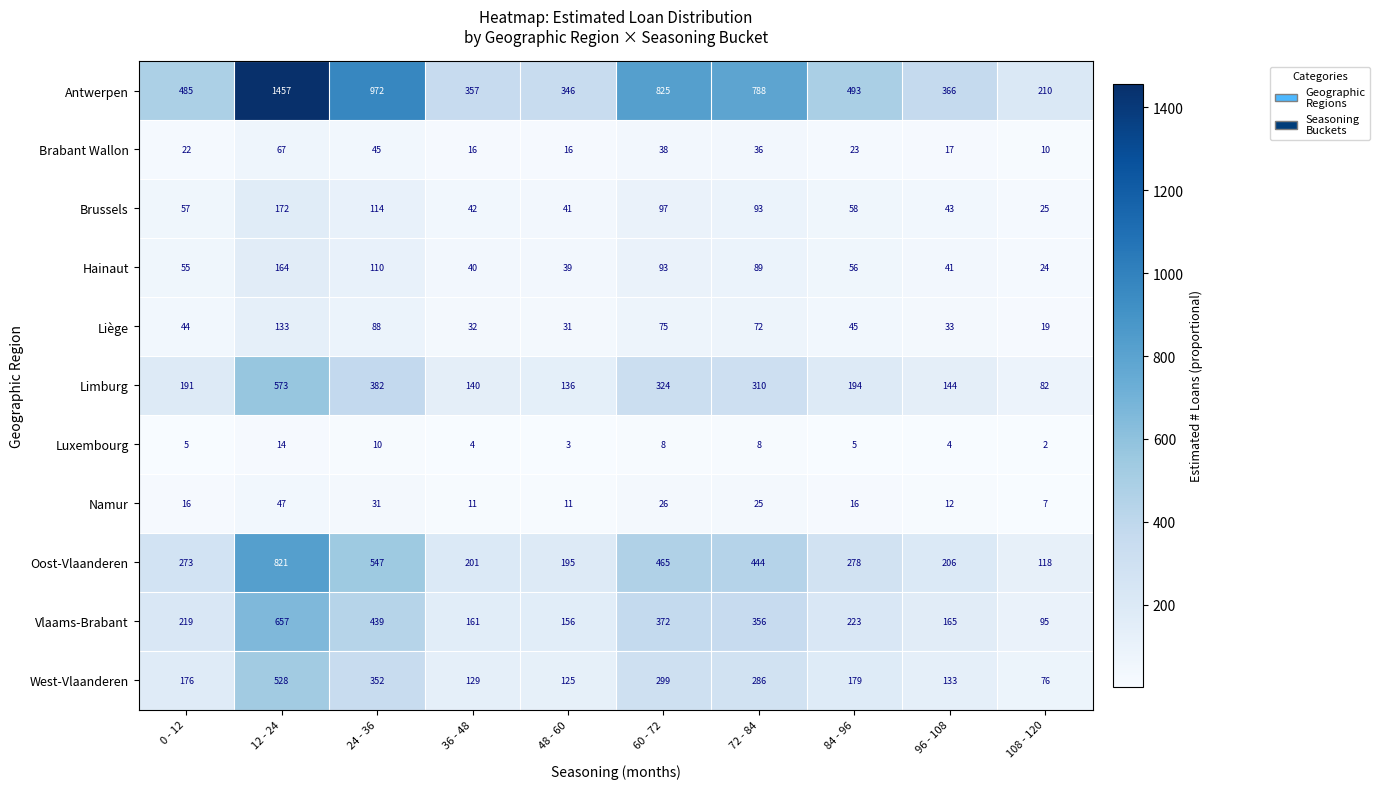

What is the greatest value displayed?

1457